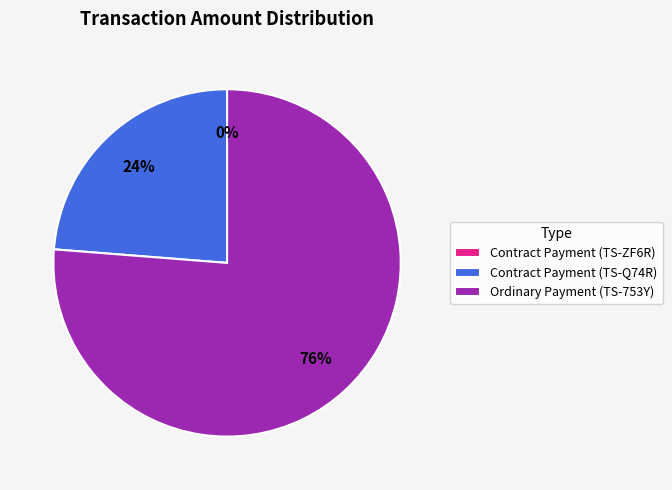

What percentage is the Ordinary Payment (TS-753Y) slice, to the nearest percent?

76%